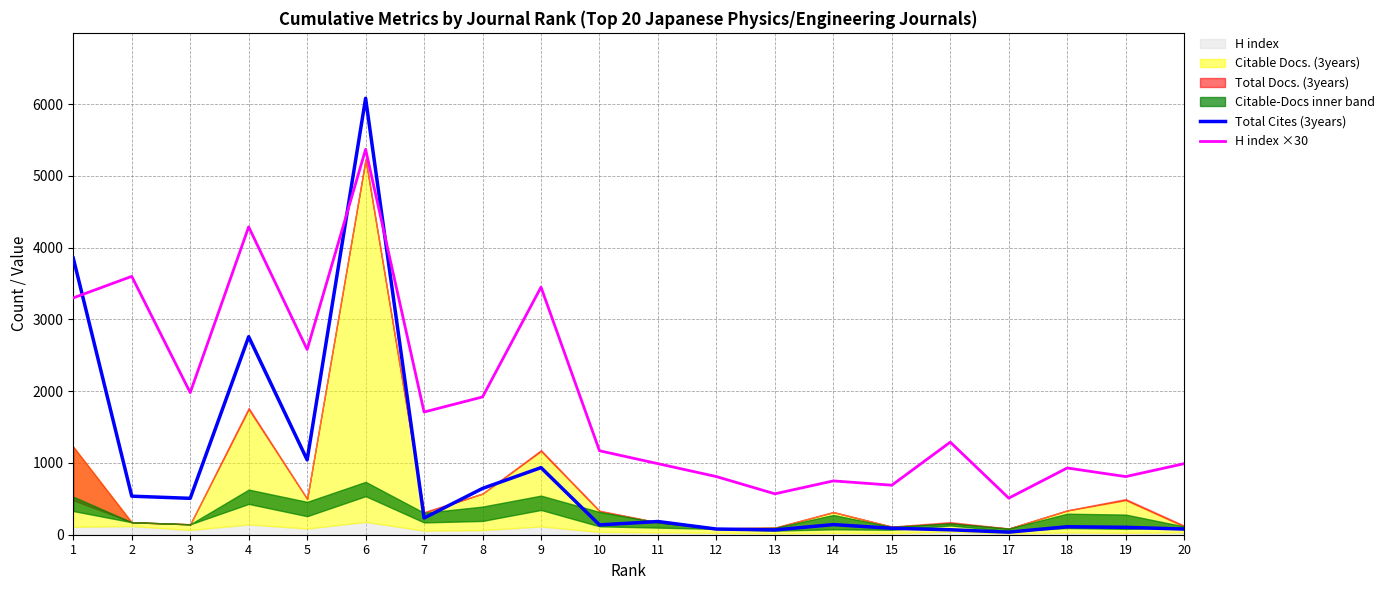

Reading left to right, list all the values displayed in this chart.

Total Cites (3years): 1=3854	2=537	3=507	4=2759	5=1043	6=6081	7=233	8=645	9=935	10=137	11=184	12=79	13=67	14=141	15=90	16=69	17=36	18=111	19=103	20=79
H index ×30: 1=3300	2=3600	3=1980	4=4290	5=2580	6=5370	7=1710	8=1920	9=3450	10=1170	11=990	12=810	13=570	14=750	15=690	16=1290	17=510	18=930	19=810	20=990